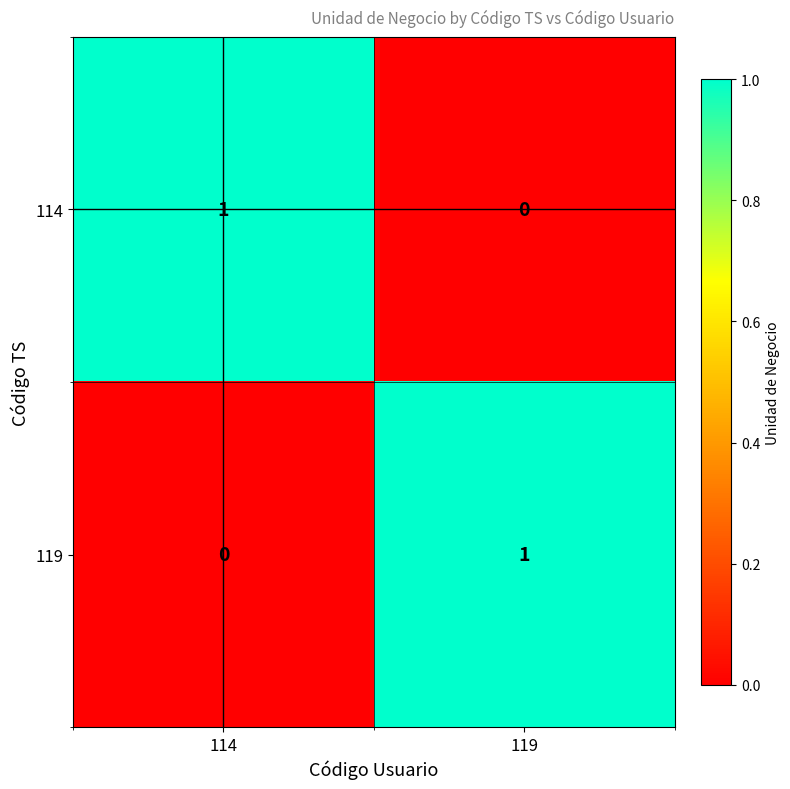

At which label is 114 closest to 0?

119